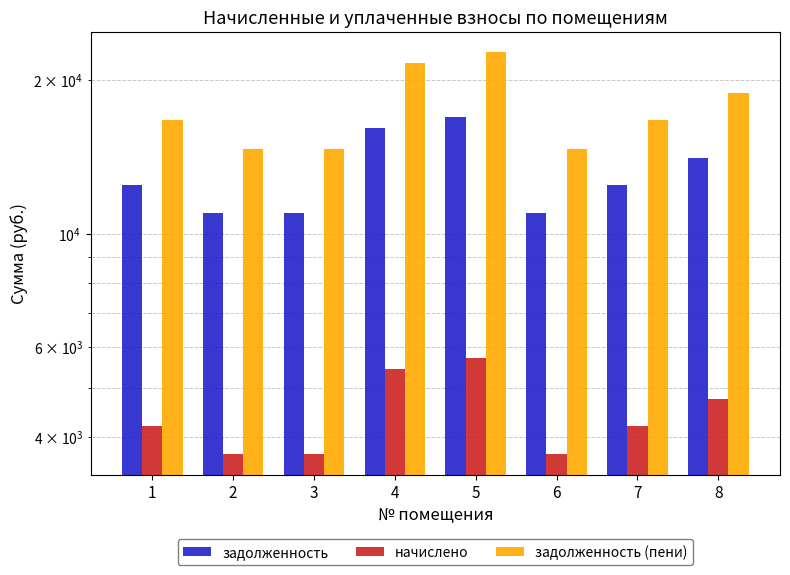

Which category has the highest value in the задолженность (пени) series?

5